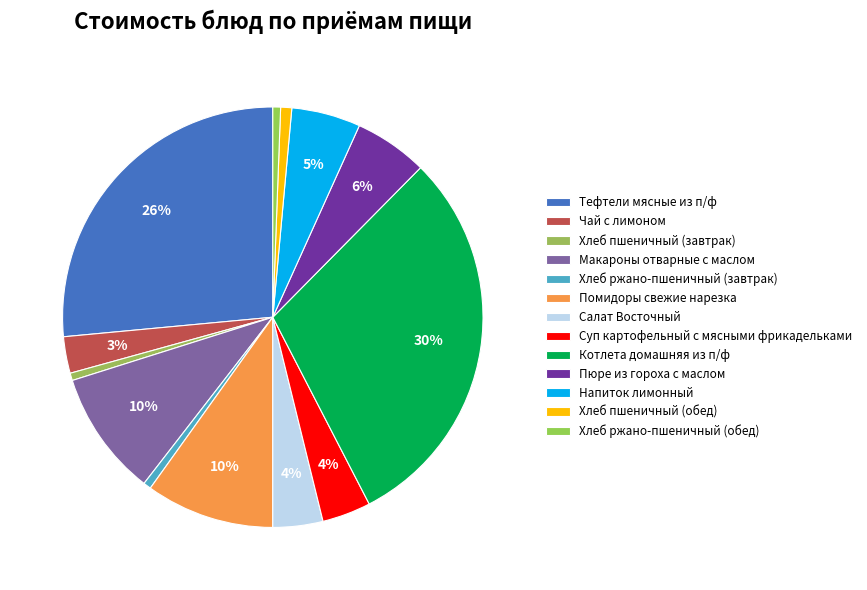

Which category has the biggest portion of the pie?

Котлета домашняя из п/ф